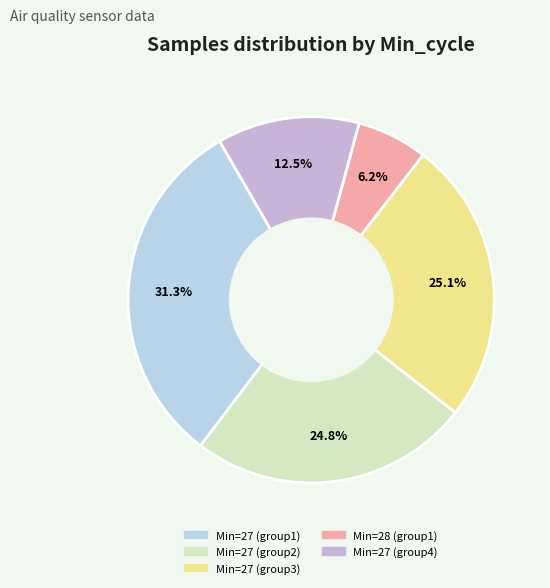

How many segments does this pie chart have?

5